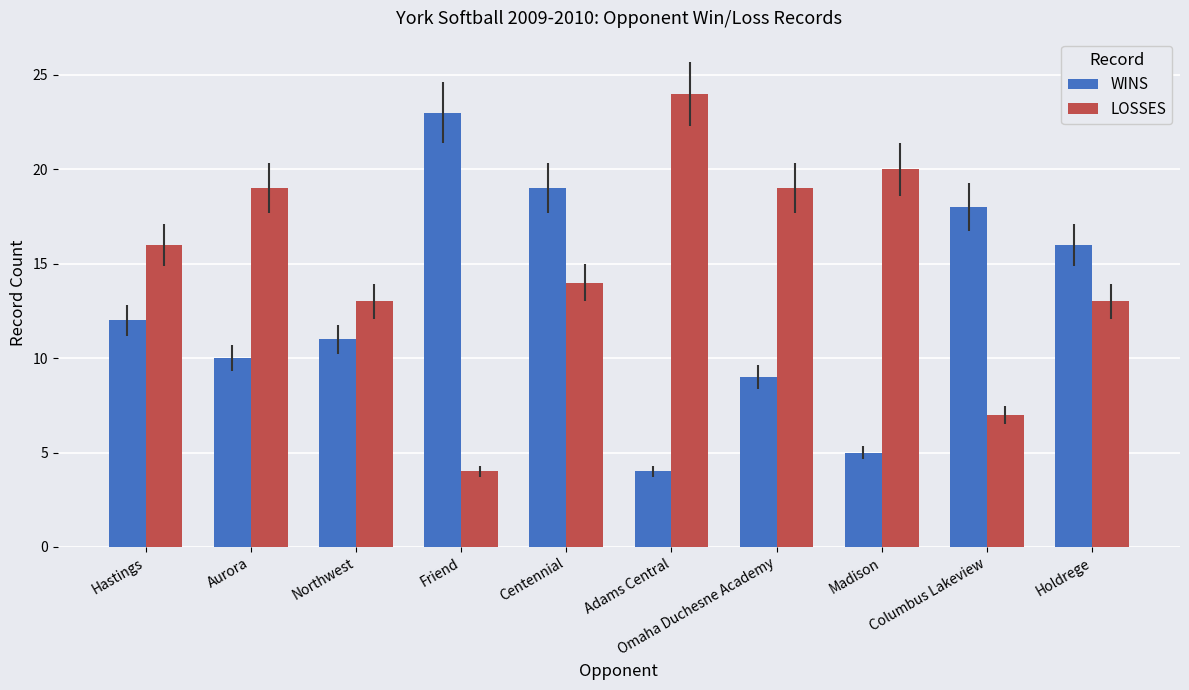

List the series in order of their overall mean, highest first.

LOSSES, WINS